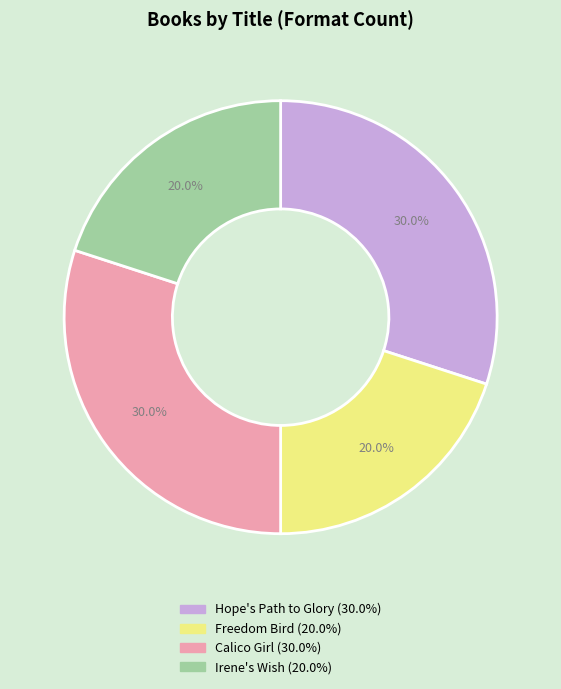

How much of the chart is everything except Freedom Bird?

80.0%